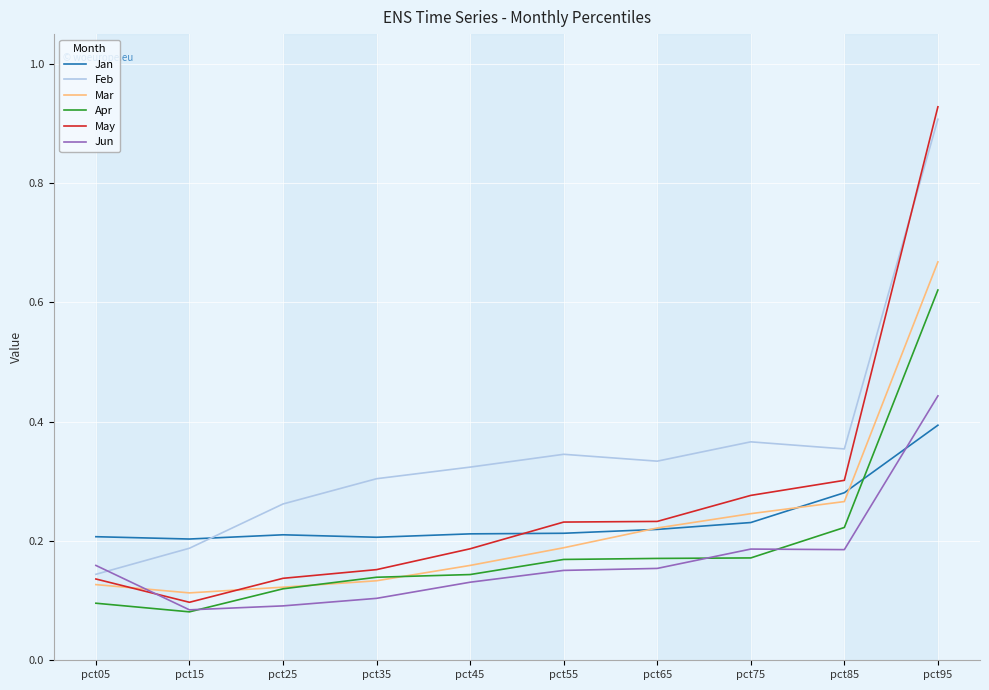

Which series has the largest total across all categories?

Feb